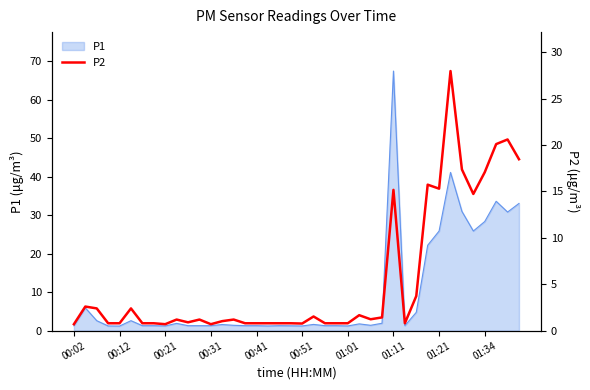

Does the chart have visible grid lines?

No